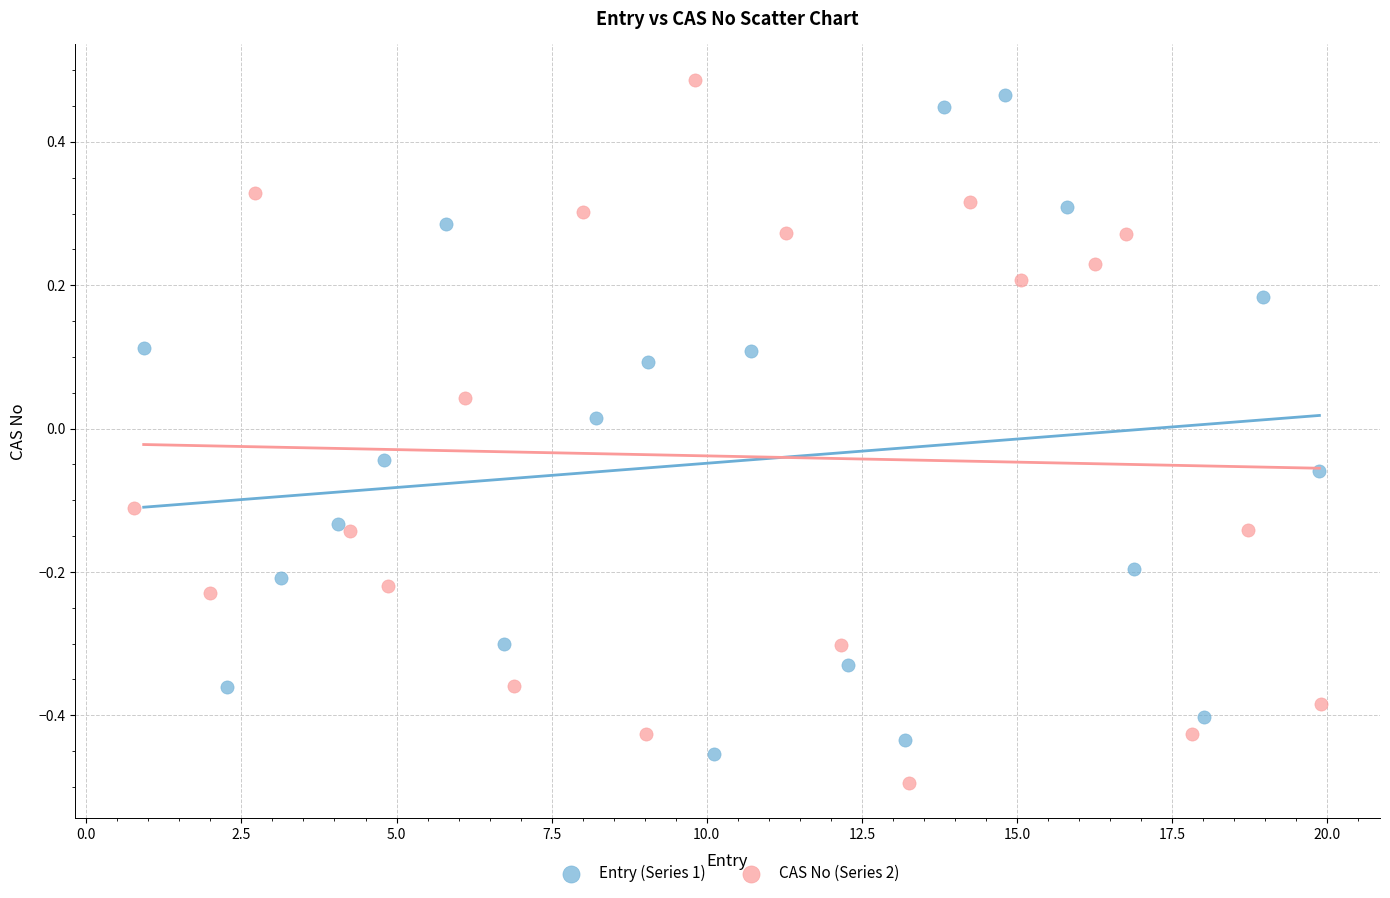

Which series contains the highest Y value?

CAS No (Series 2)